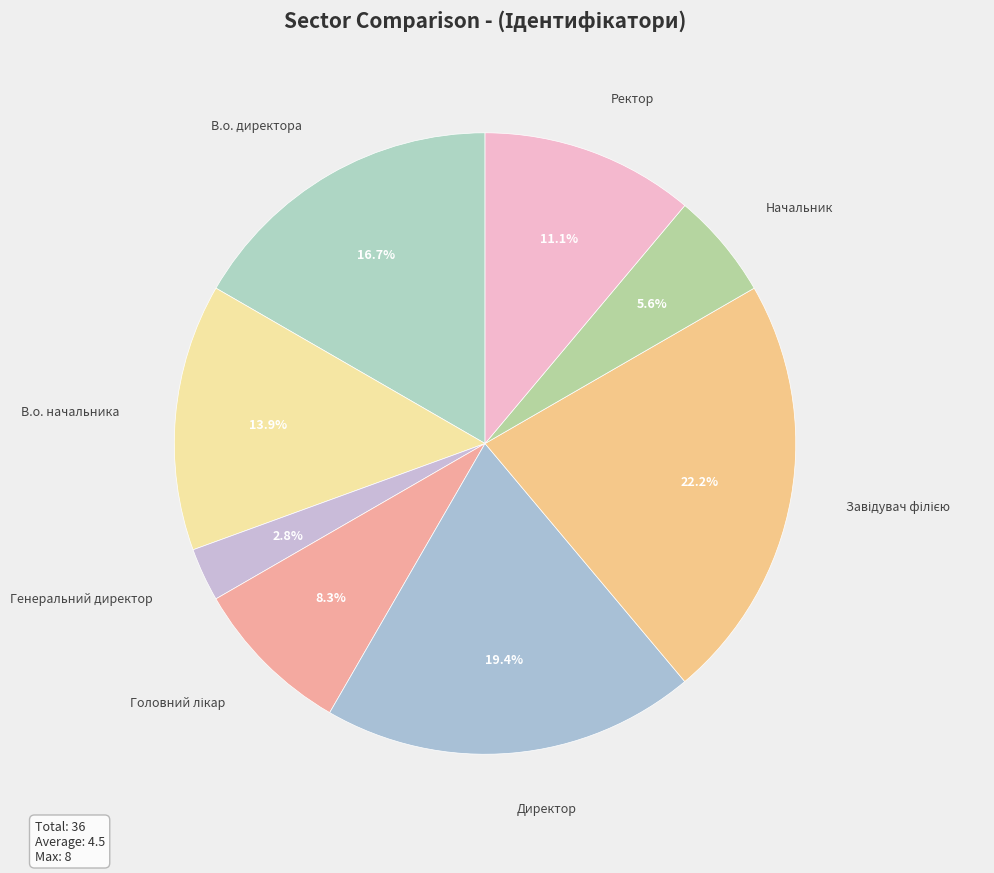

What percentage do Директор and Начальник together represent?

25.0%